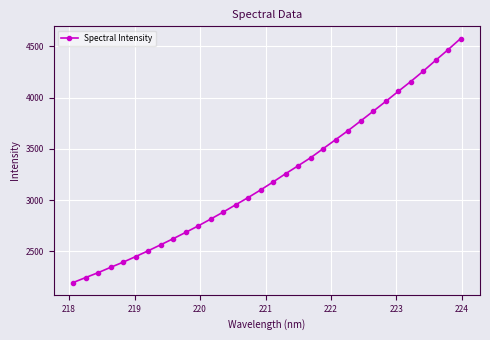

What is the smallest value displayed?

2196.1